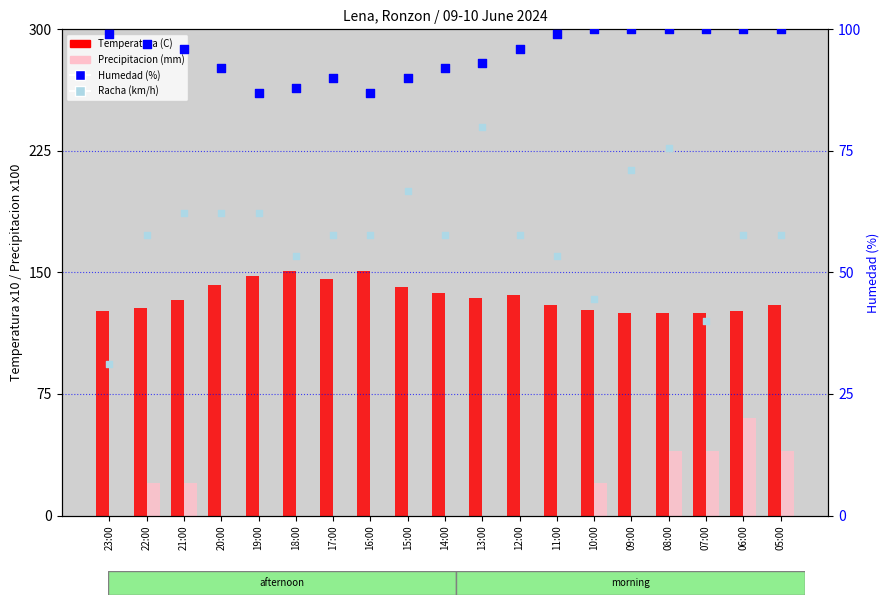

At how many categories does at least one series exceed 135?

8